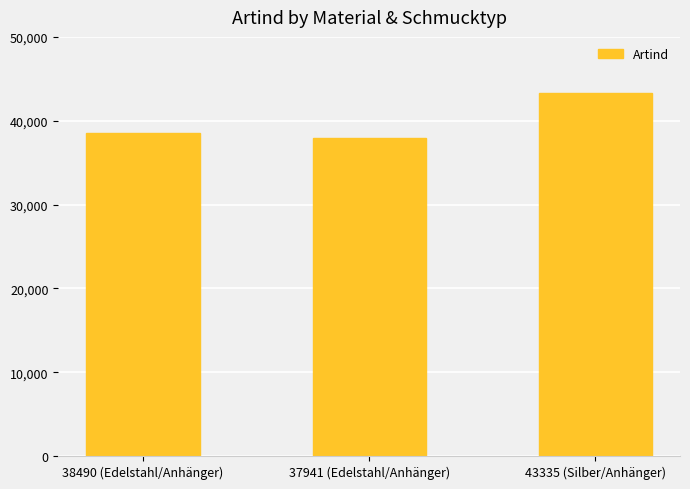

How many bars are there in total?

3